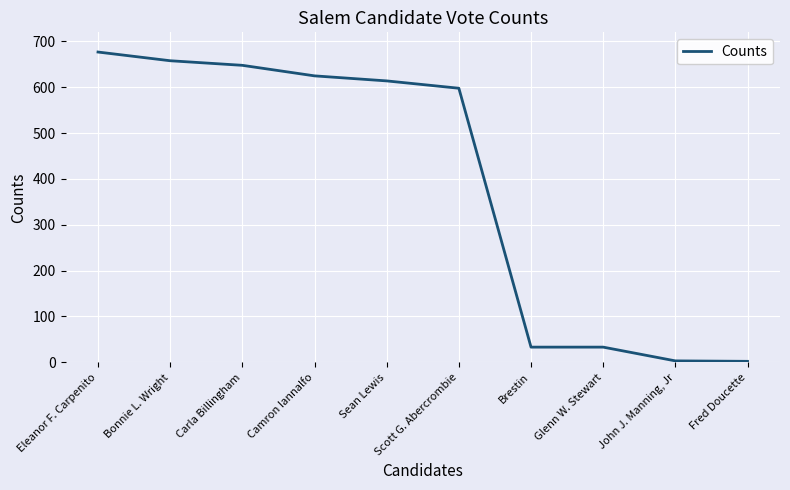

Which has a higher value, Fred Doucette or Brestin?

Brestin